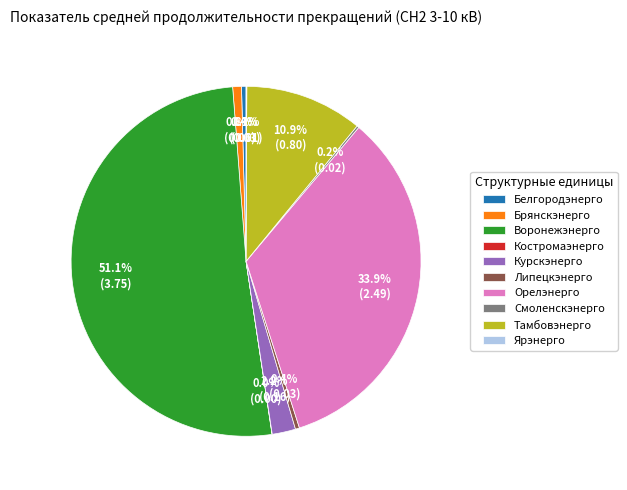

Which category has the biggest portion of the pie?

Воронежэнерго